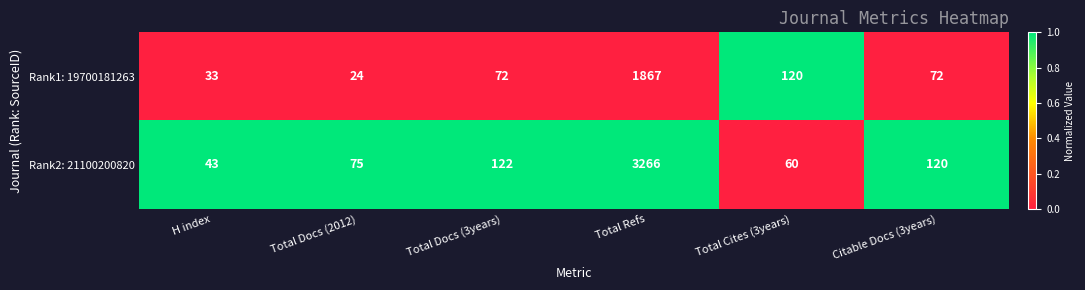

How many distinct data groups are displayed?

2